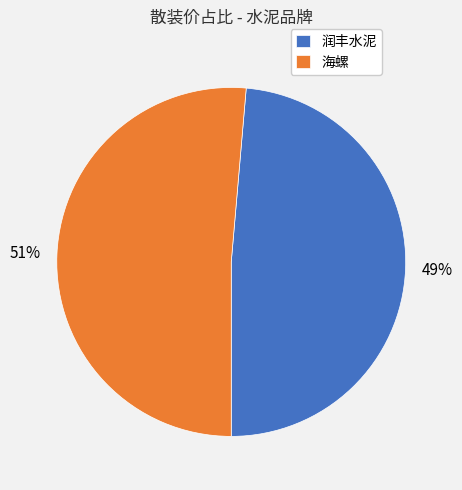

Between 润丰水泥 and 海螺, which is larger?

海螺